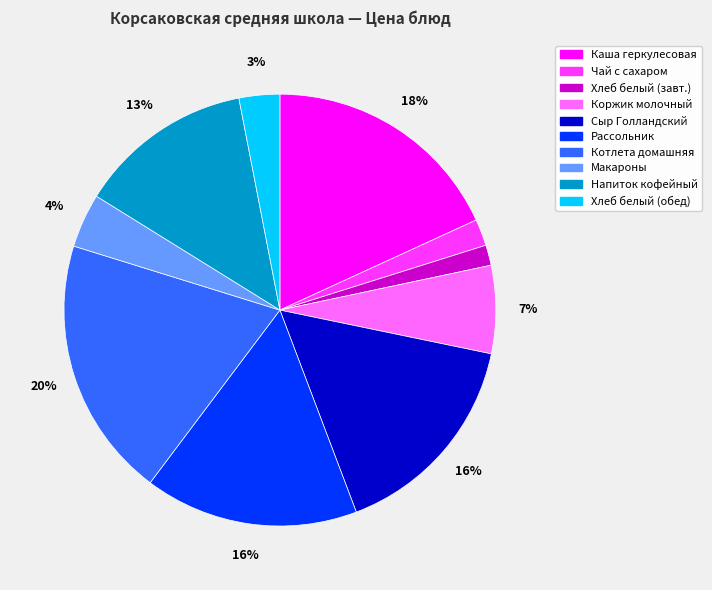

To the nearest percent, what is the difference between the largest and smallest slice percentages?

18%